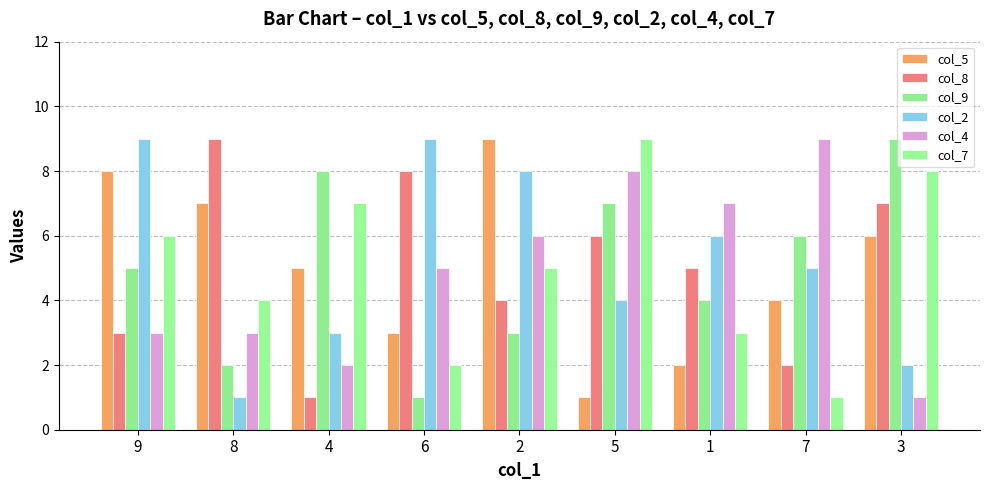

True or false: col_9 has a value of 5 at 9.

True